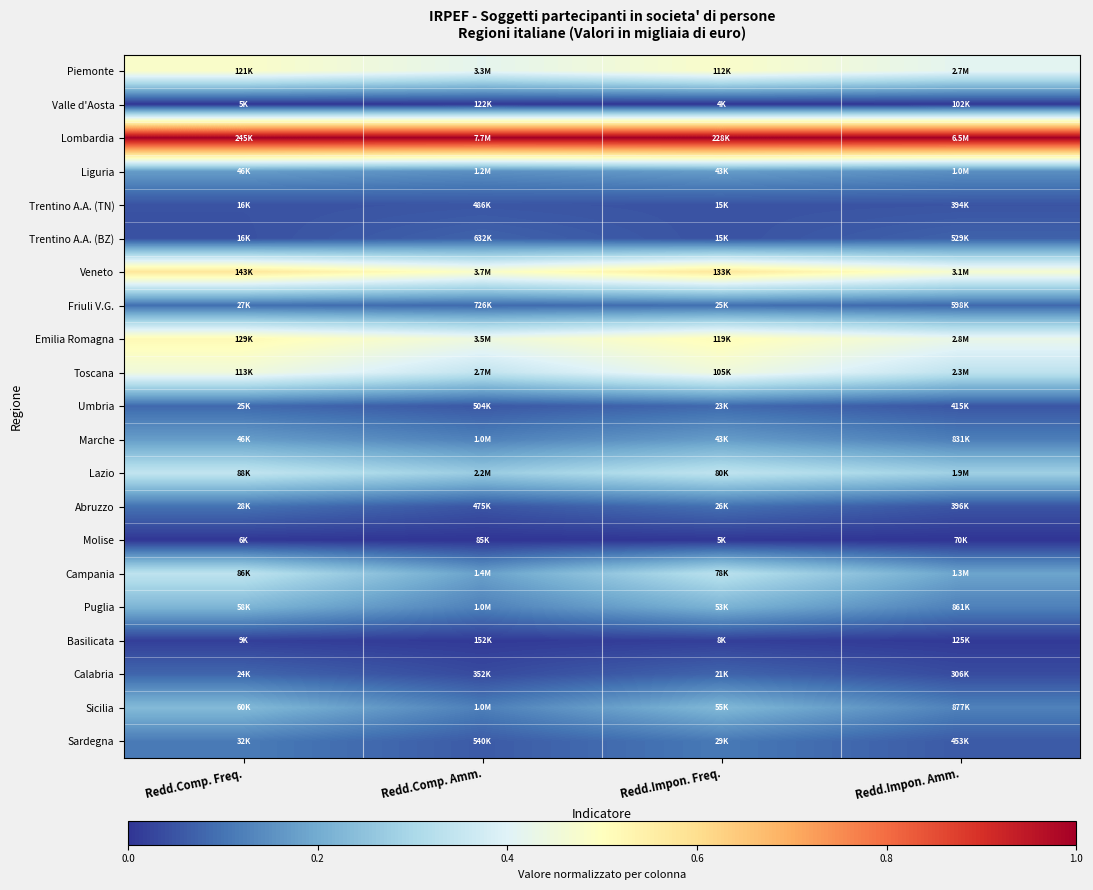

What is the total value across all series at Redd.Impon. Freq.?

5.0